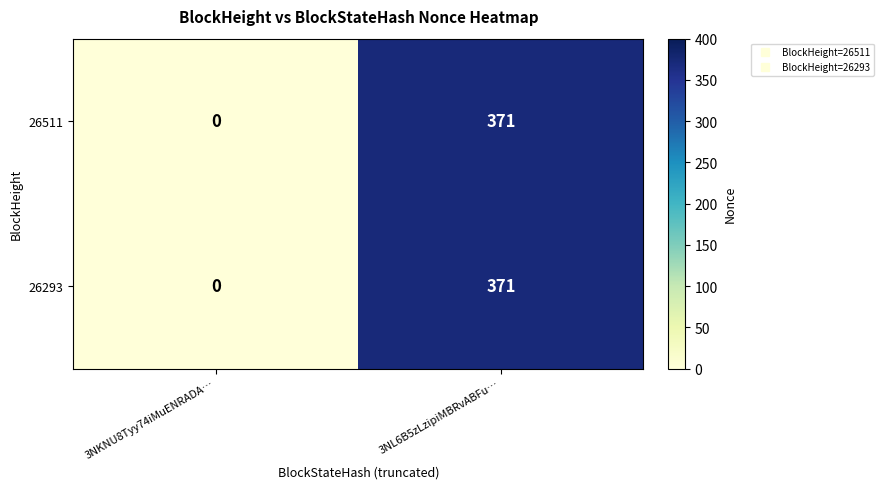

What is the average value of the 26511 series?

186